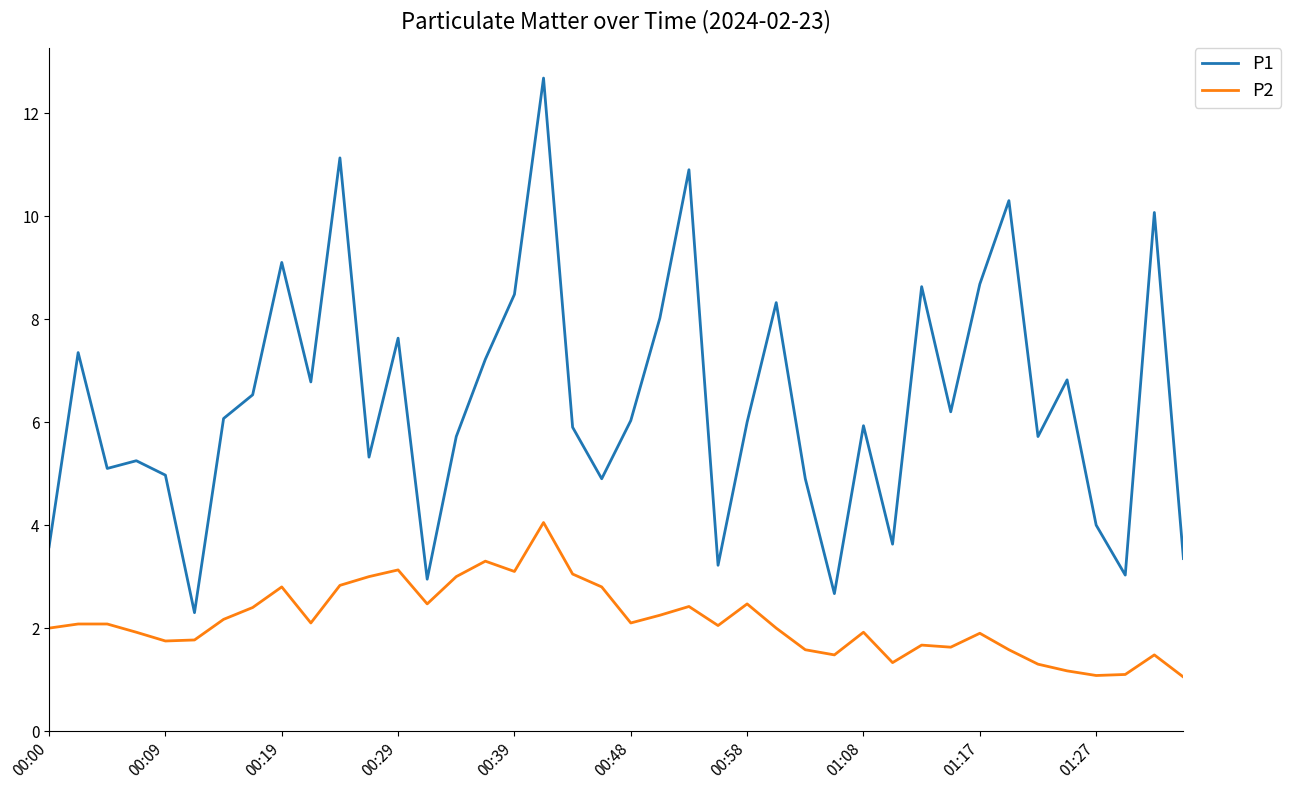

In P1, how many points are higher than both neighbors (excluding endpoints)?

13